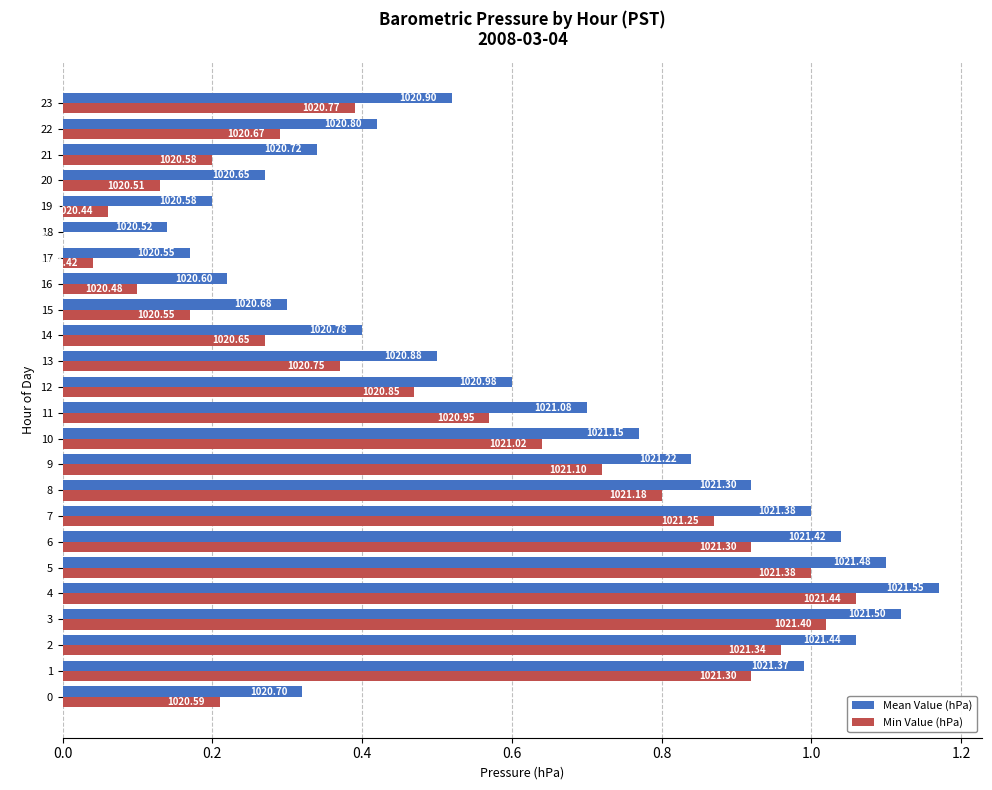

List the series in order of their overall mean, lowest first.

Min Value (hPa), Mean Value (hPa)